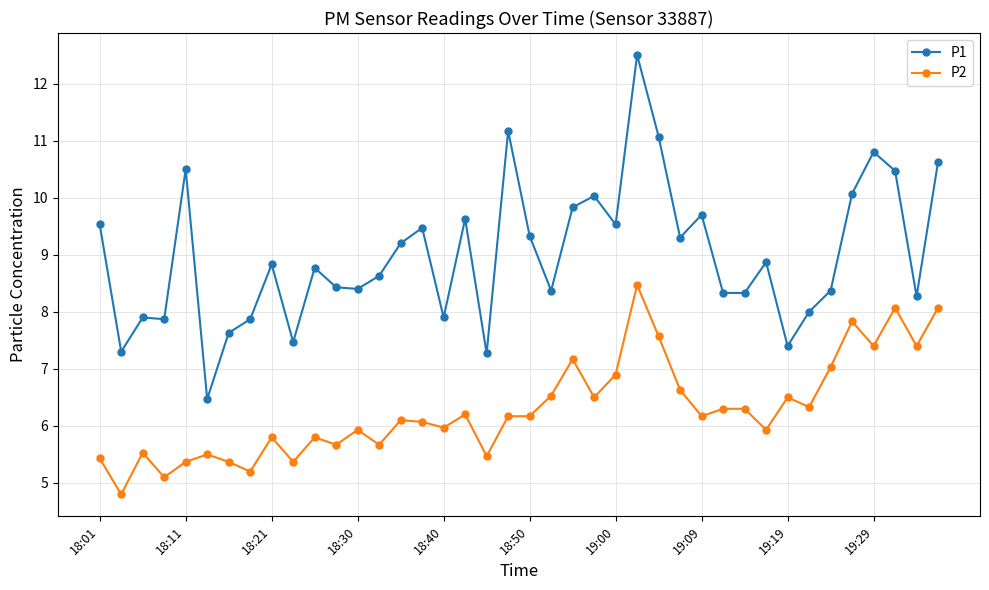

True or false: P2 and P1 cross at least once.

False